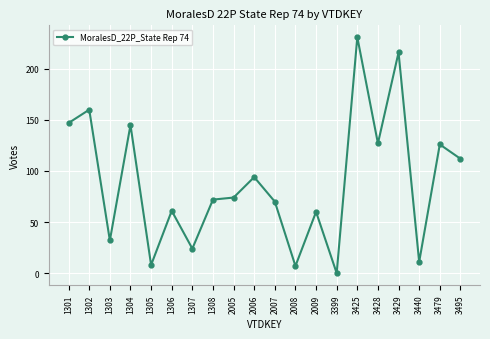

Which has a higher value, 2009 or 2007?

2007